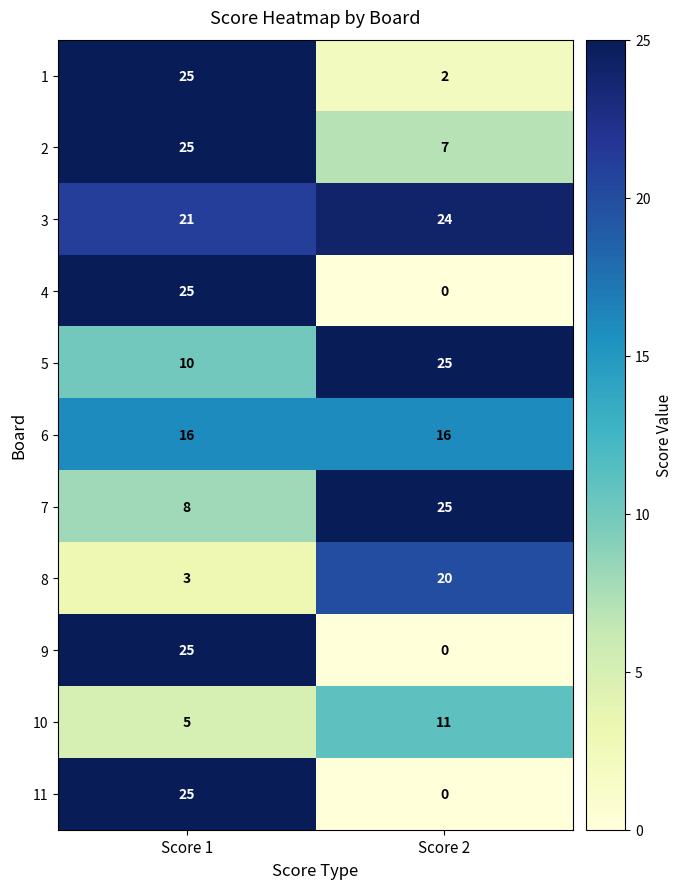

Where is 8 nearest to the value 11?

Score 1